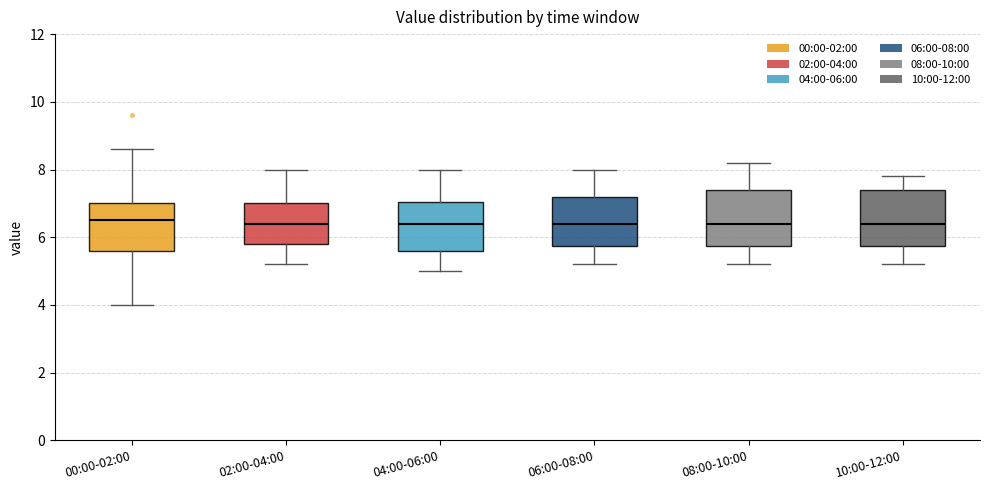

Reading left to right, transcribe this box plot: for each box, give where its median line is, the range the box spans, and where its two whiskers end, as read against the y-axis. The values are not printed on the chart, so give them approximately, as read against the axis.

00:00-02:00: median 6.6, box 5.6 to 7.0, whiskers 4.0 to 8.6
02:00-04:00: median 6.4, box 5.8 to 7.0, whiskers 5.2 to 8.0
04:00-06:00: median 6.4, box 5.6 to 7.0, whiskers 5.0 to 8.0
06:00-08:00: median 6.4, box 5.8 to 7.2, whiskers 5.2 to 8.0
08:00-10:00: median 6.4, box 5.8 to 7.4, whiskers 5.2 to 8.2
10:00-12:00: median 6.4, box 5.8 to 7.4, whiskers 5.2 to 7.8